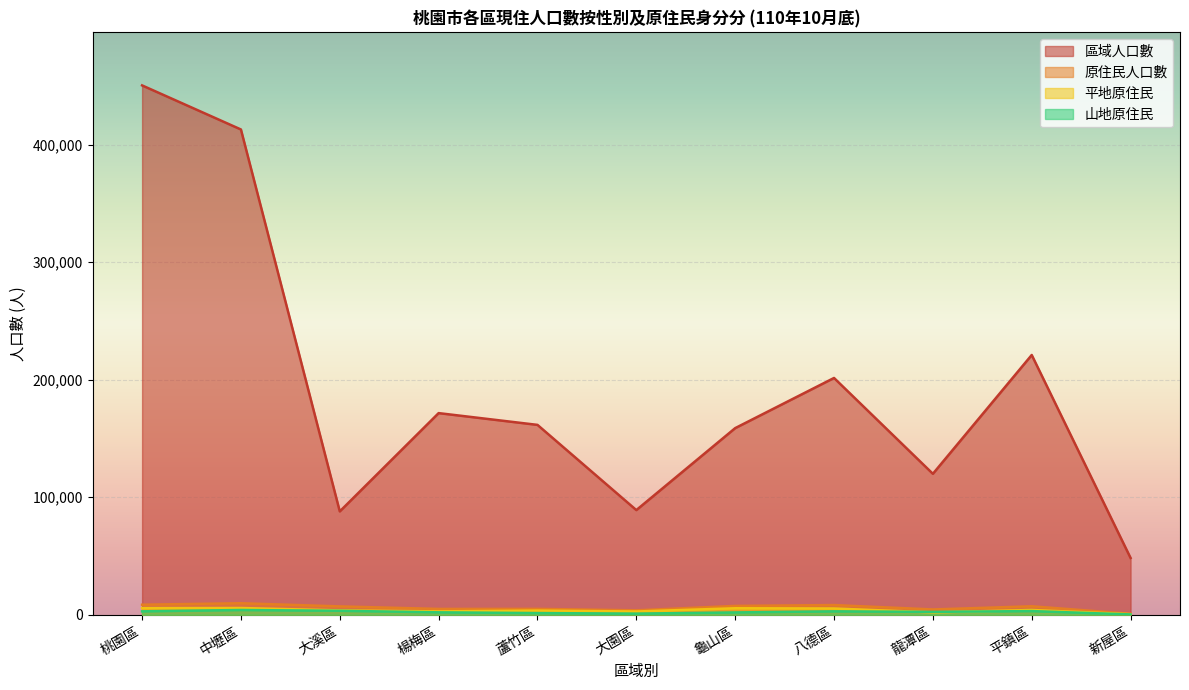

How many values in the 區域人口數 series are below 161538?

5